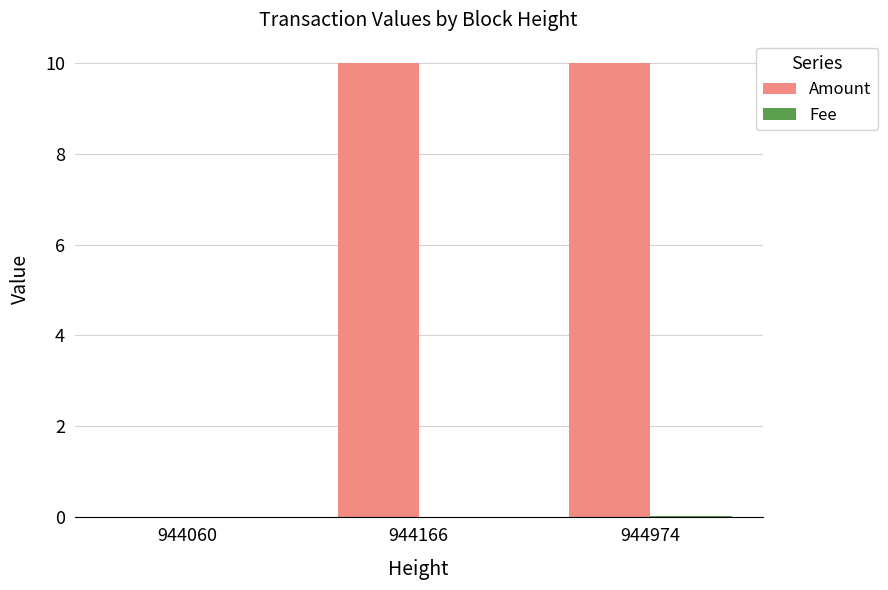

Is it true that Amount equals 4.1 at 944166?

False